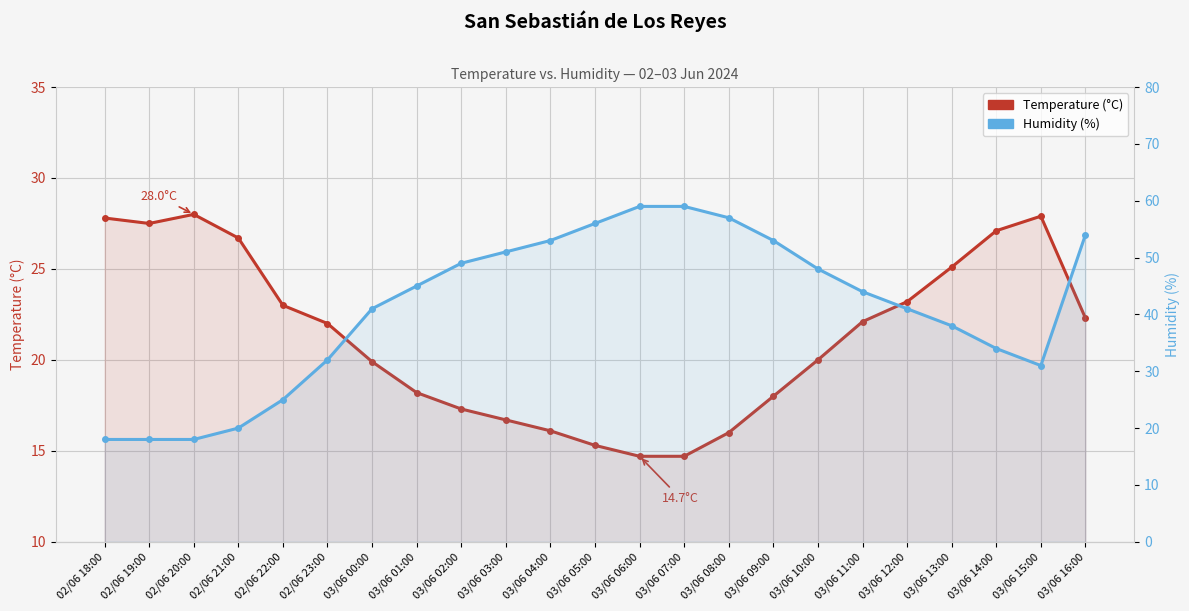

The value of Temperature (°C) at 03/06 08:00 is 16.0. True or false?

True